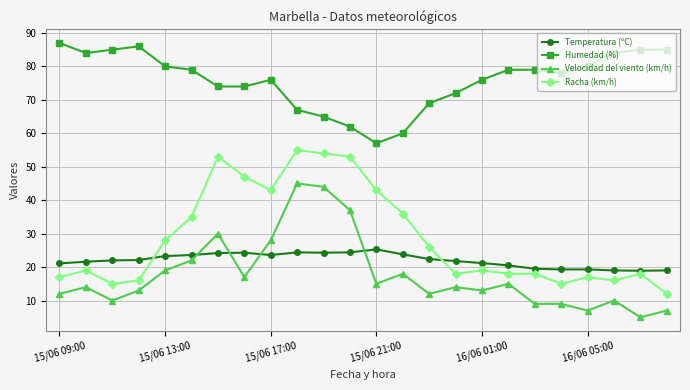

Which series has the largest total across all categories?

Humedad (%)